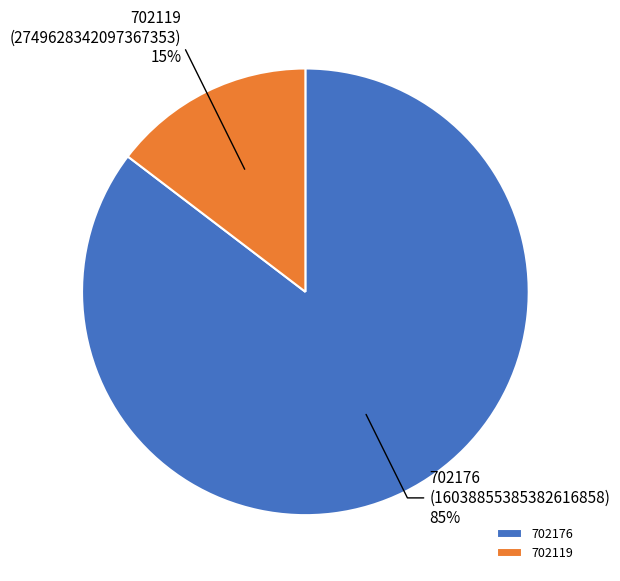

Which category has the biggest portion of the pie?

702176